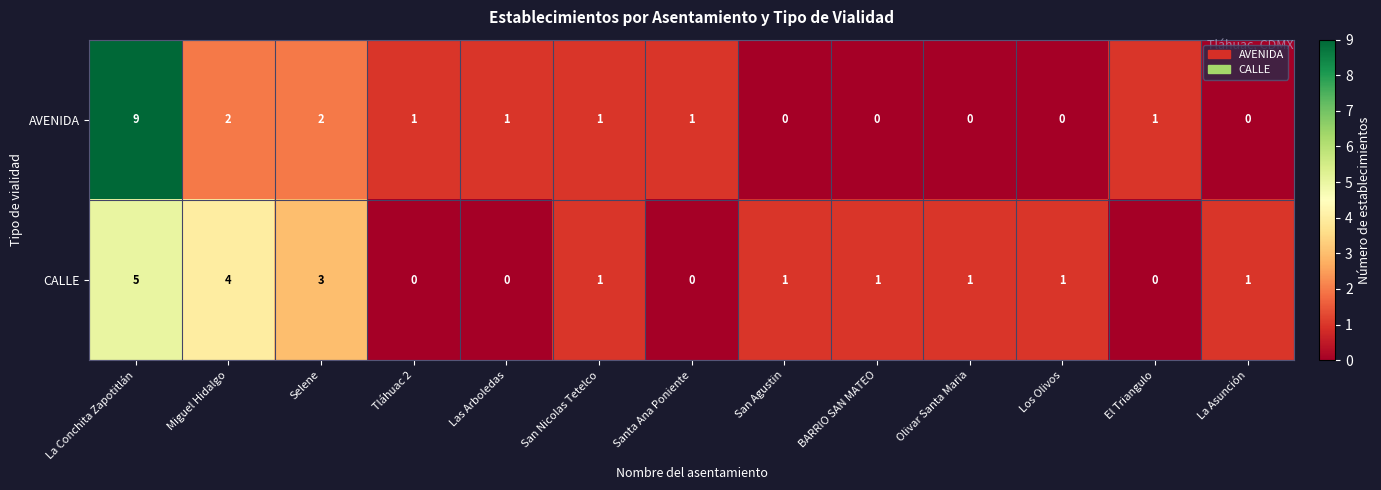

Where does the AVENIDA series first go above 1?

La Conchita Zapotitlán